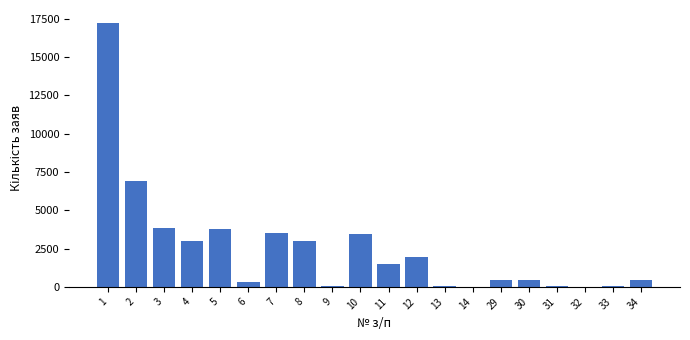

What is the greatest value displayed?

17220